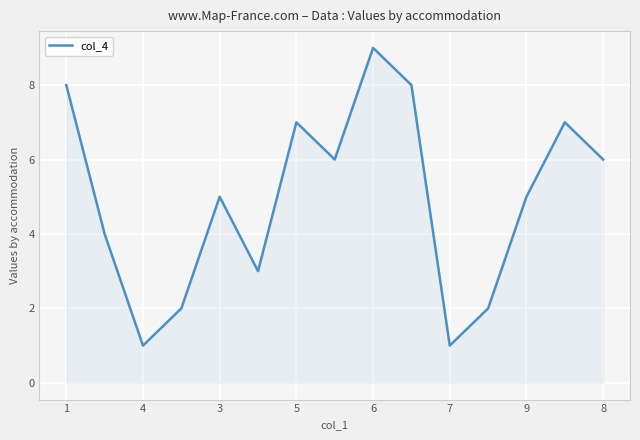

What is the difference between the maximum and minimum values?

8